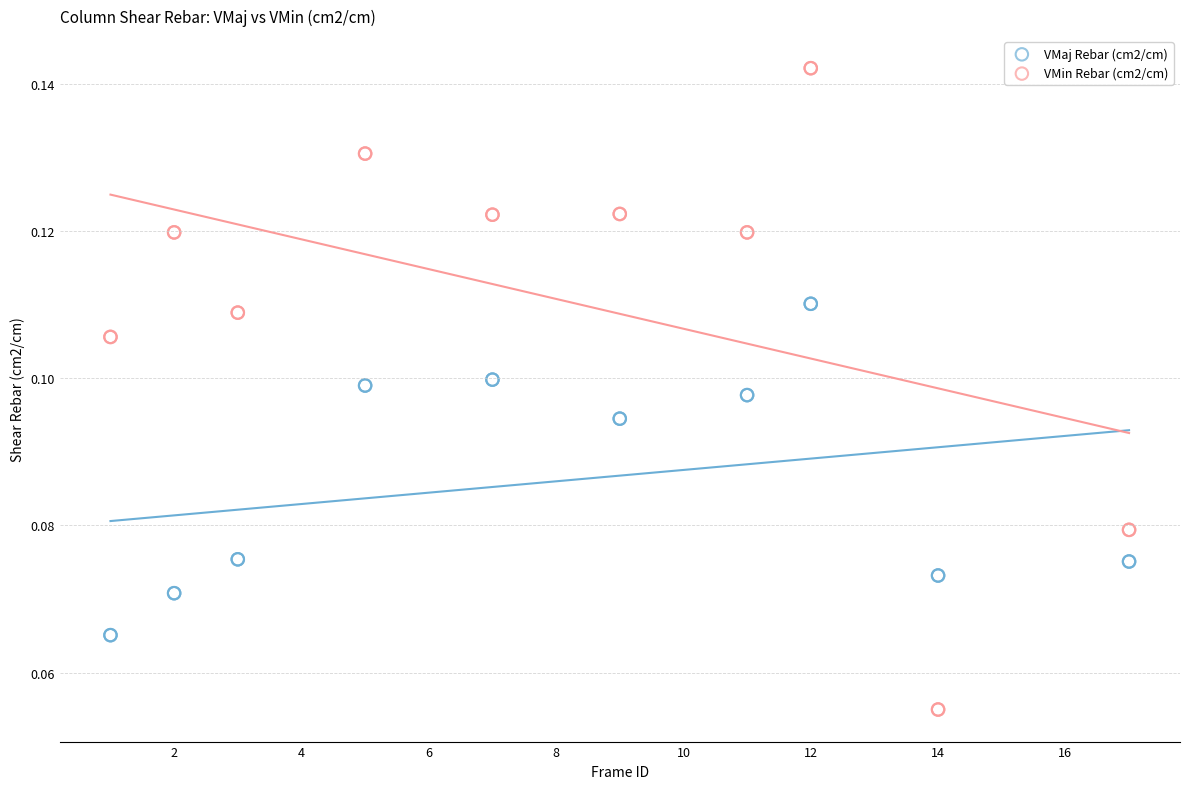

Which series reaches the maximum Y coordinate?

VMin Rebar (cm2/cm)